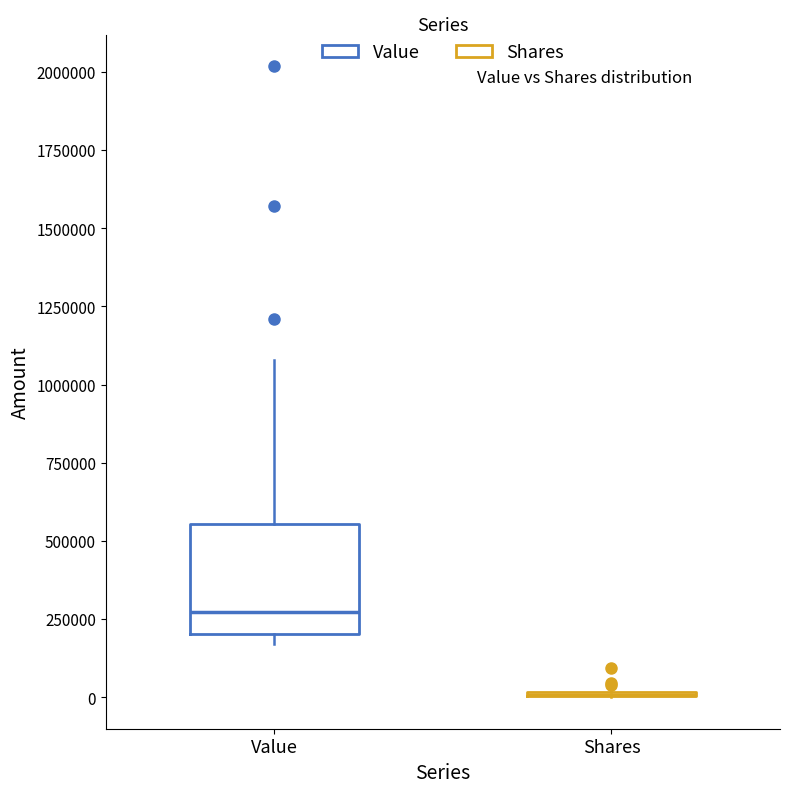

Reading left to right, read every box against the y-axis: the position of its median line, the range the box covers, and the ends of its whiskers. The values are not printed on the chart, so give them approximately, as read against the axis.

Value: median 250000, box 200000 to 550000, whiskers 150000 to 1100000
Shares: box collapsed to a line at 0, whiskers 0 to 50000